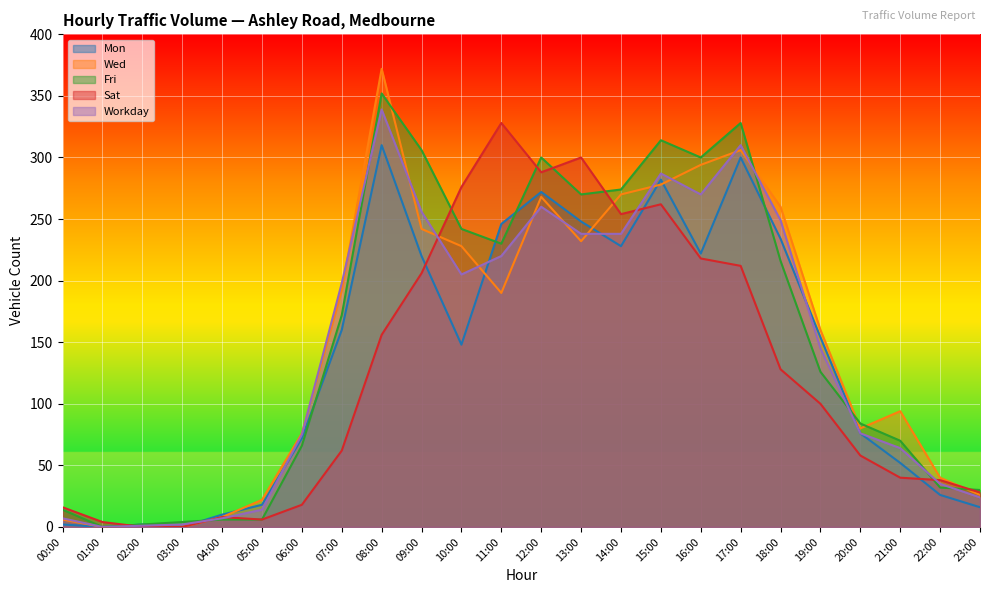

How many intersections are there between Mon and Sat?

4